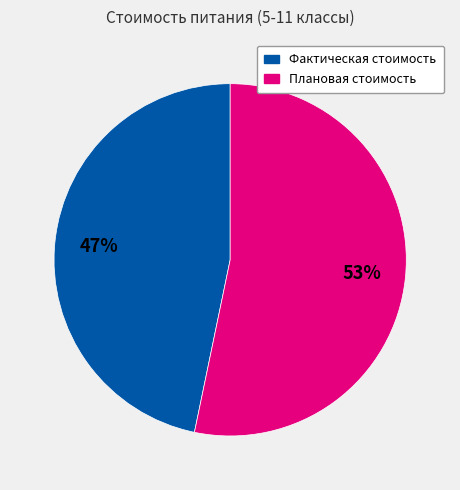

How many slices are in this pie chart?

2